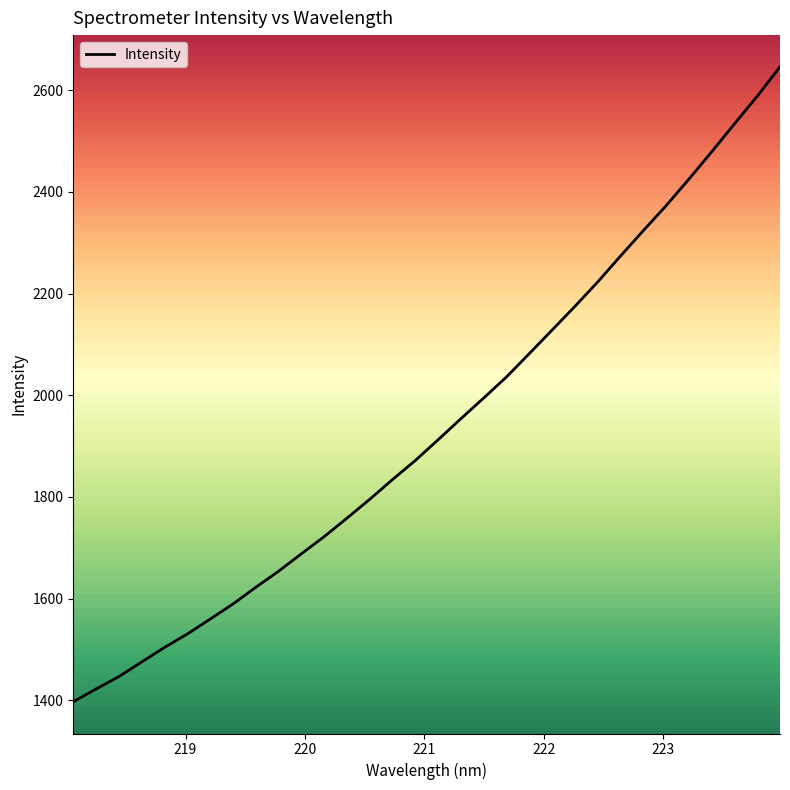

Does the chart display data point markers on the line(s)?

No